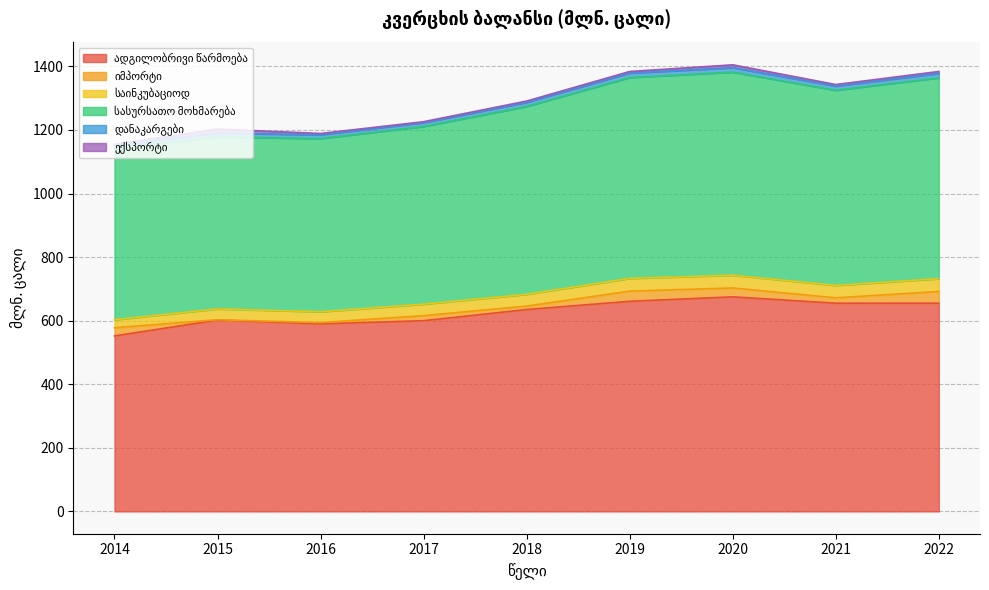

What is the average value of the იმპორტი series?

19